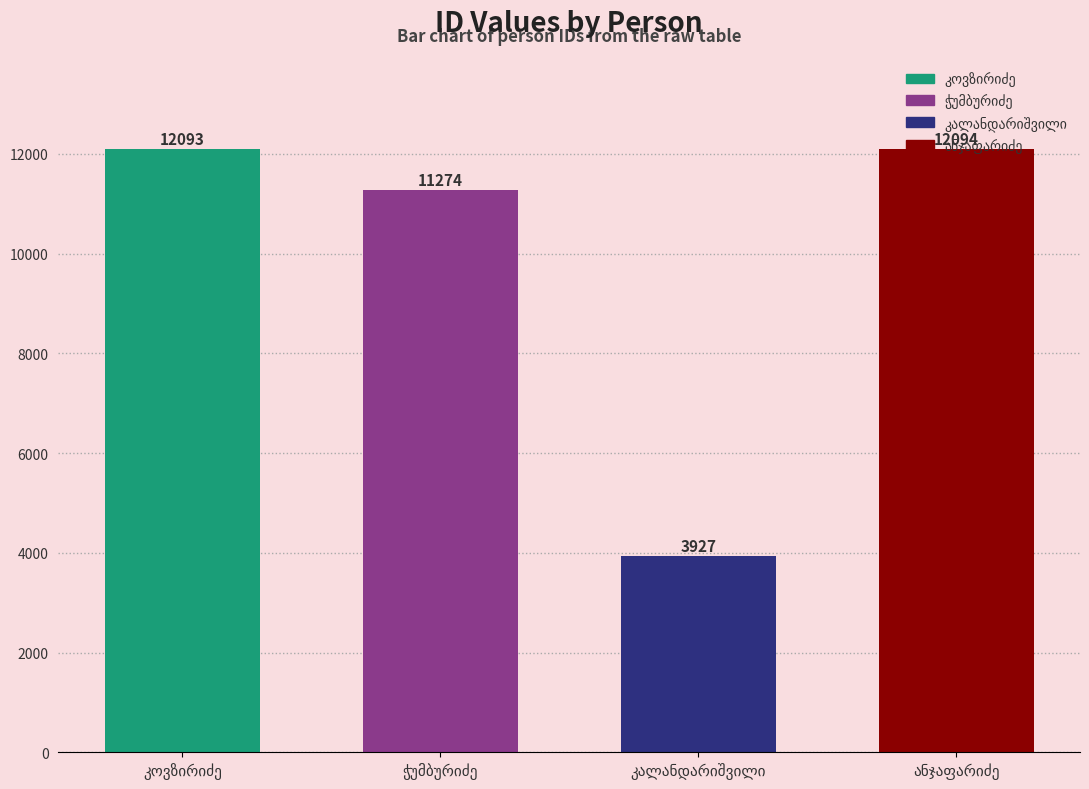

Rank the categories by value from lowest to highest.

კალანდარიშვილი, ჭუმბურიძე, კოვზირიძე, ანჯაფარიძე